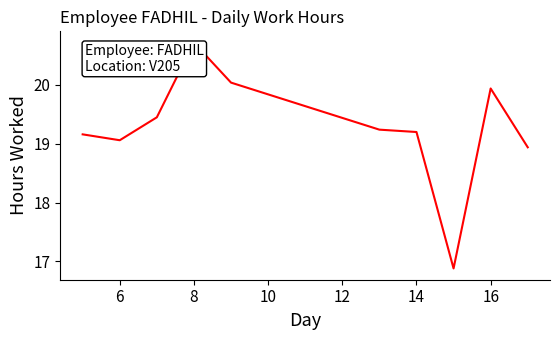

What is the minimum value shown in the chart?

16.9